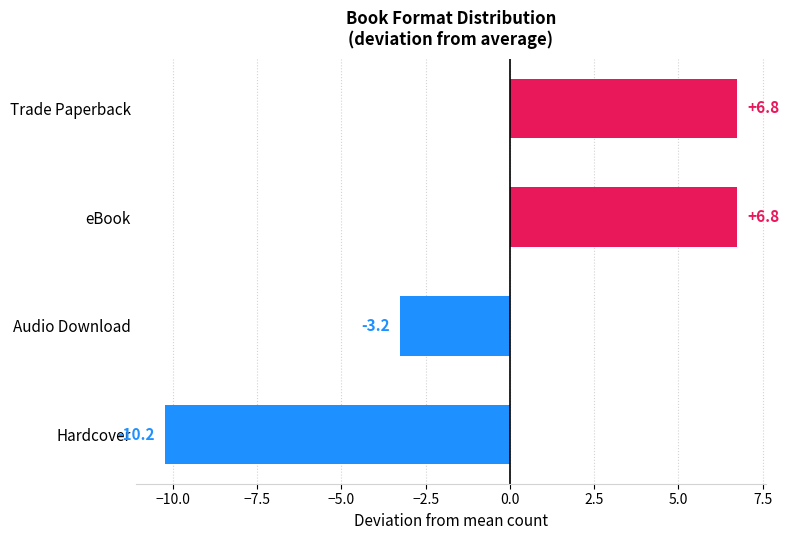

What is the change in value from Trade Paperback to Hardcover?

-17.0